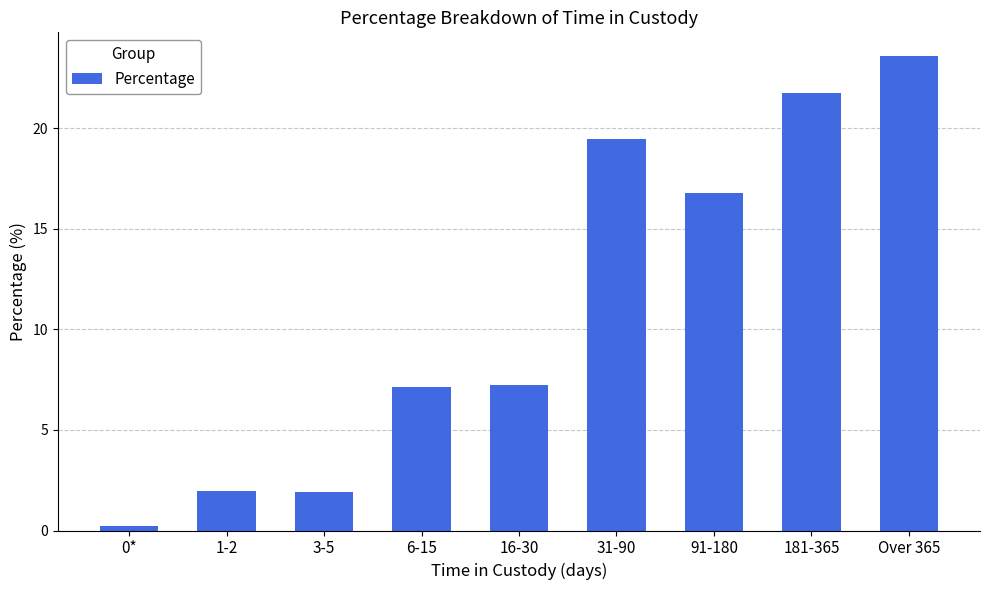

What is the smallest value displayed?

0.2